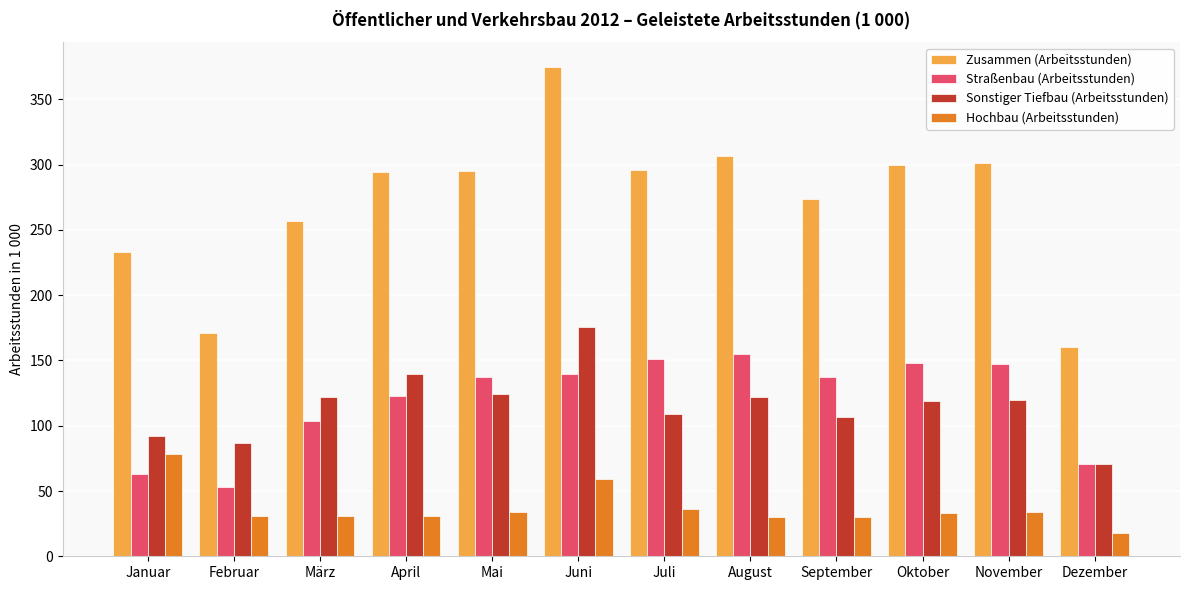

True or false: Zusammen (Arbeitsstunden) has a value of 377 at September.

False